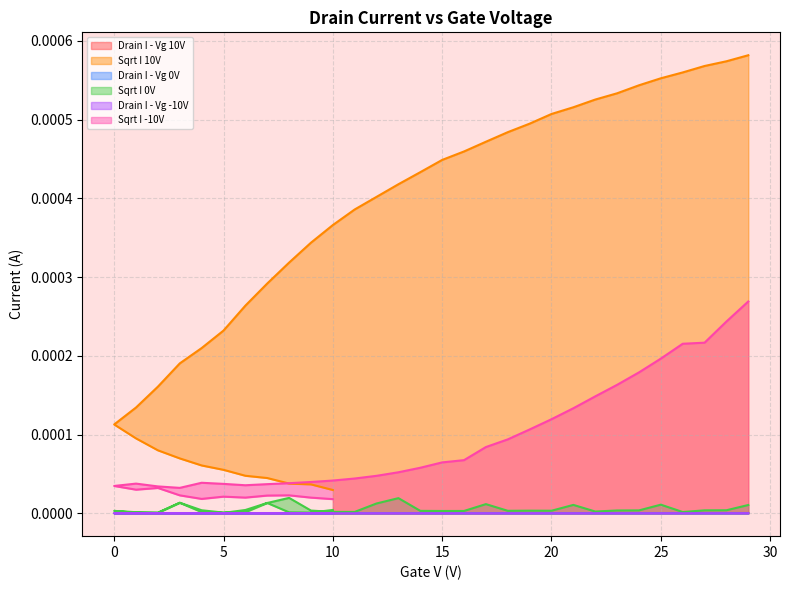

True or false: Sqrt I 10V has a value of 0.0 at 6.

True